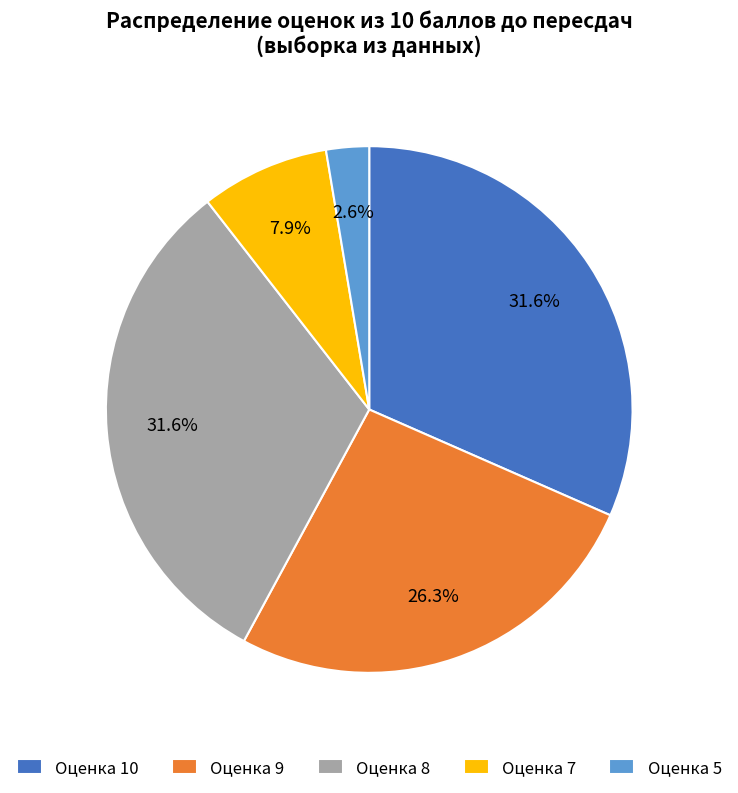

What percentage is NOT represented by Оценка 10?

68.4%